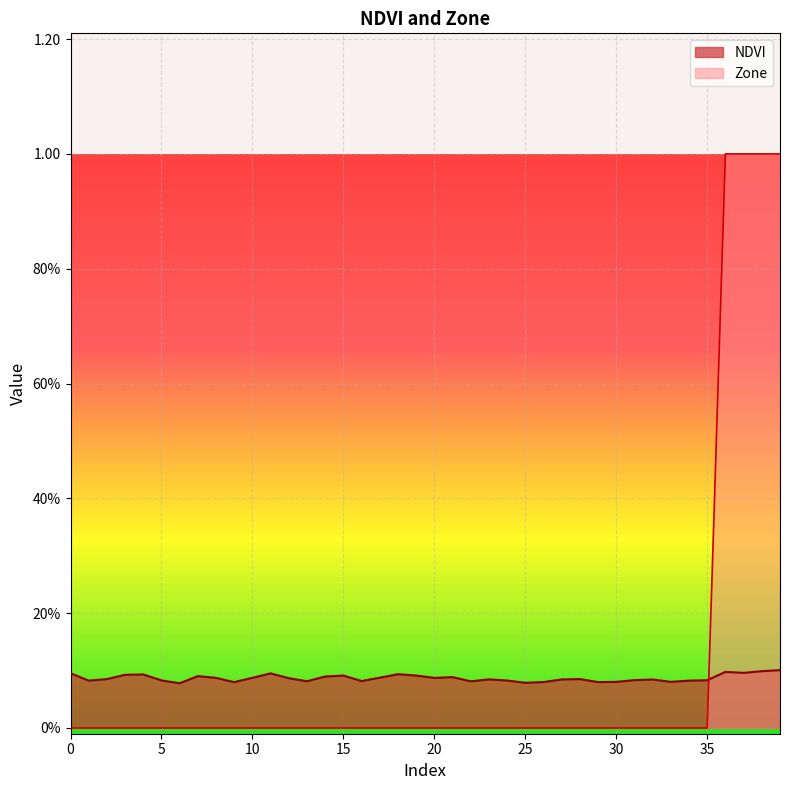

Which category has the highest value in the Zone series?

8